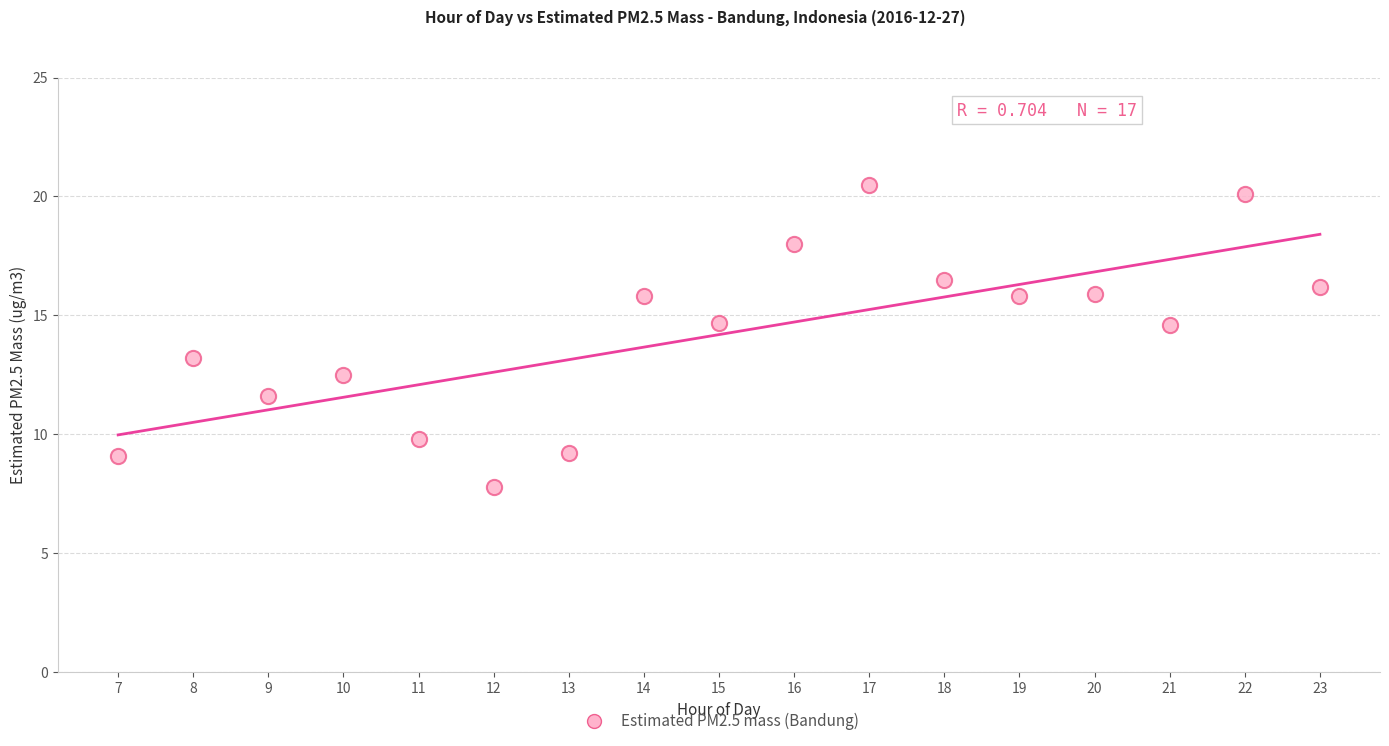

What is the range of X values (max minus min)?

16.0